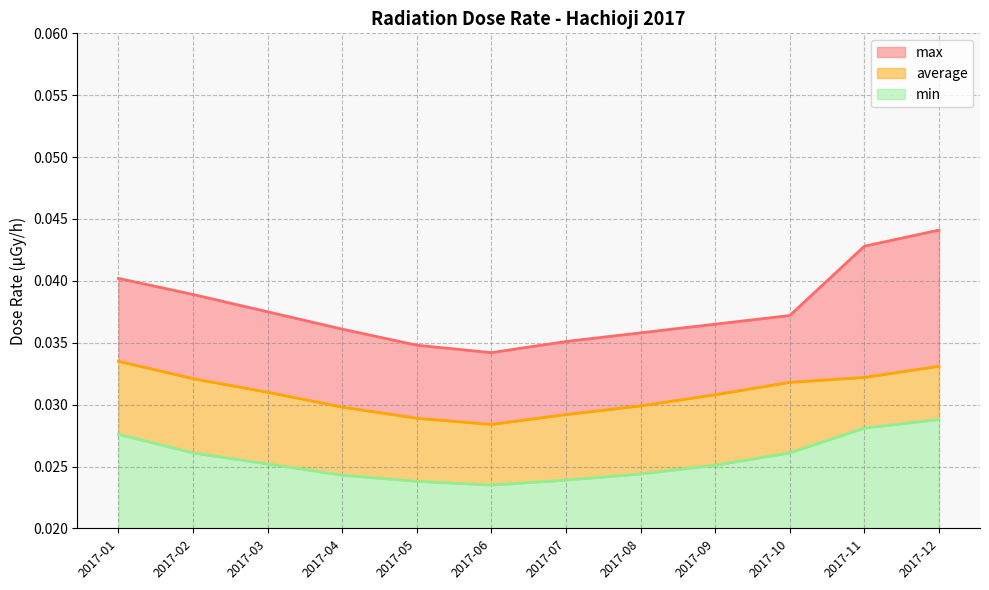

True or false: min has a value of 0.0 at 2017-07.

False